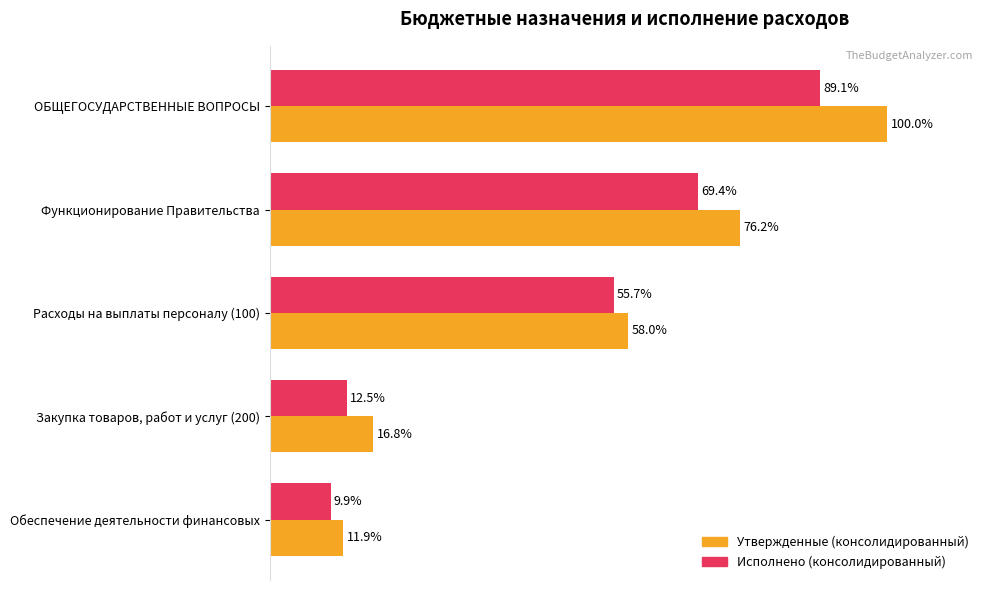

Which series has the largest total across all categories?

Утвержденные (консолидированный)